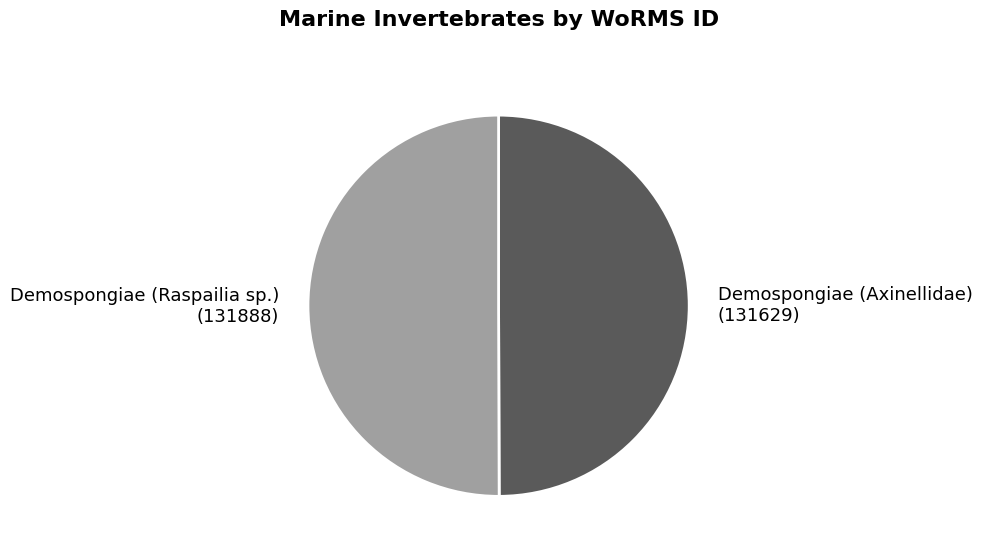

Which slice is the smallest?

Demospongiae (Axinellidae)